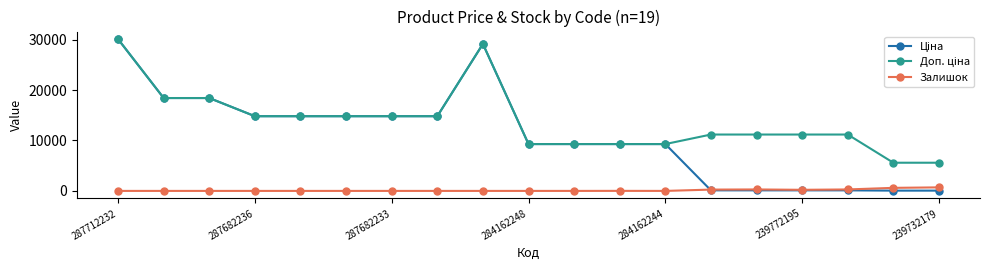

At how many categories does at least one series exceed 3257?

19